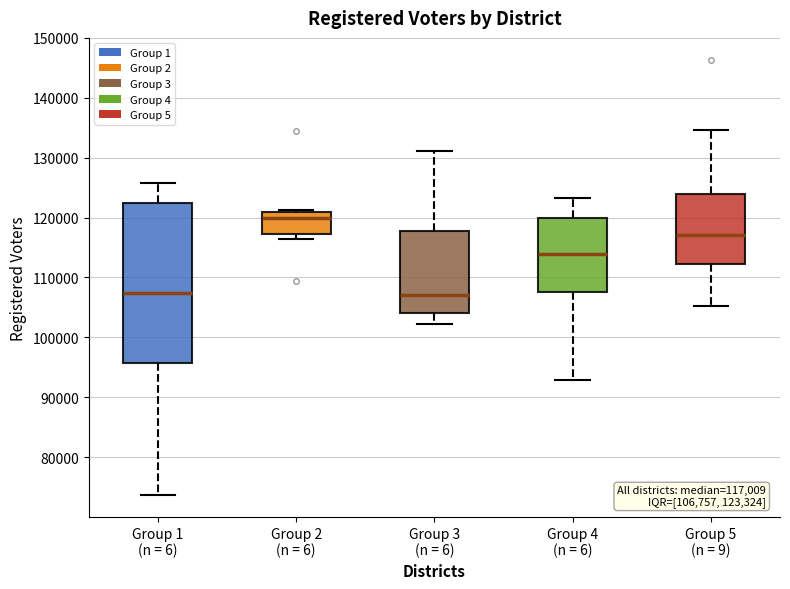

Comparing the boxes themselves (not the whiskers), which one is the tallest?

Group 1 (n = 6)